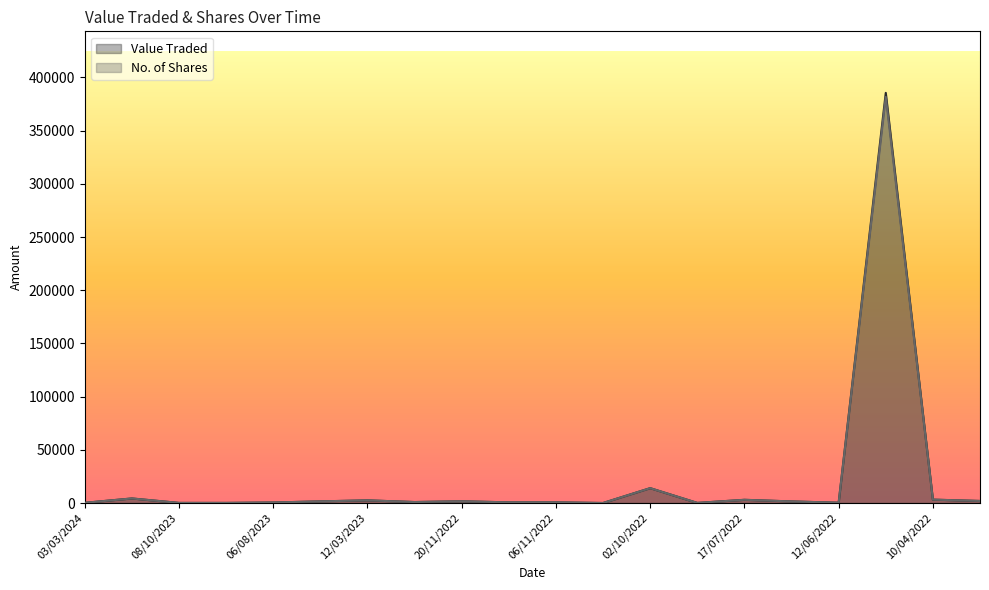

What is the difference between the maximum and minimum values in the No. of Shares series?

381709